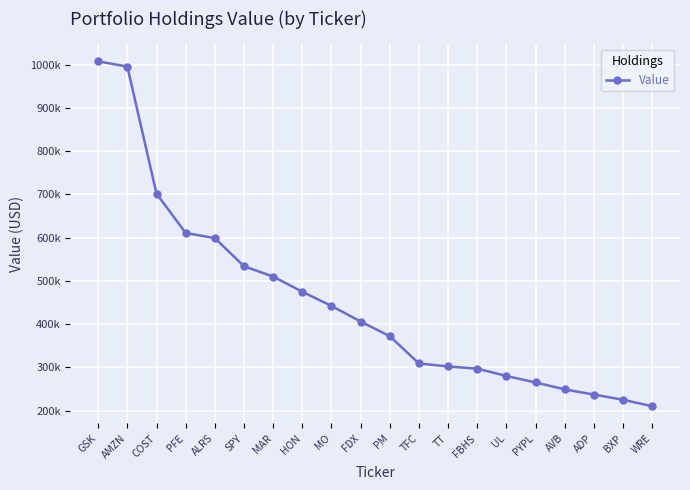

What is the value of the 17th point from the left?

249000